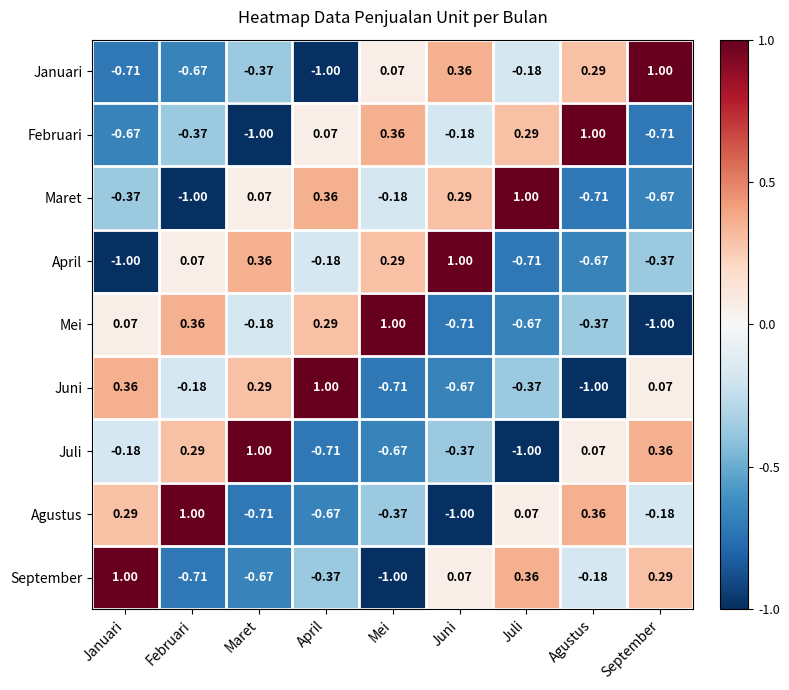

List the labels in order of Juni value, largest first.

April, Januari, Maret, September, Februari, Juli, Juni, Mei, Agustus